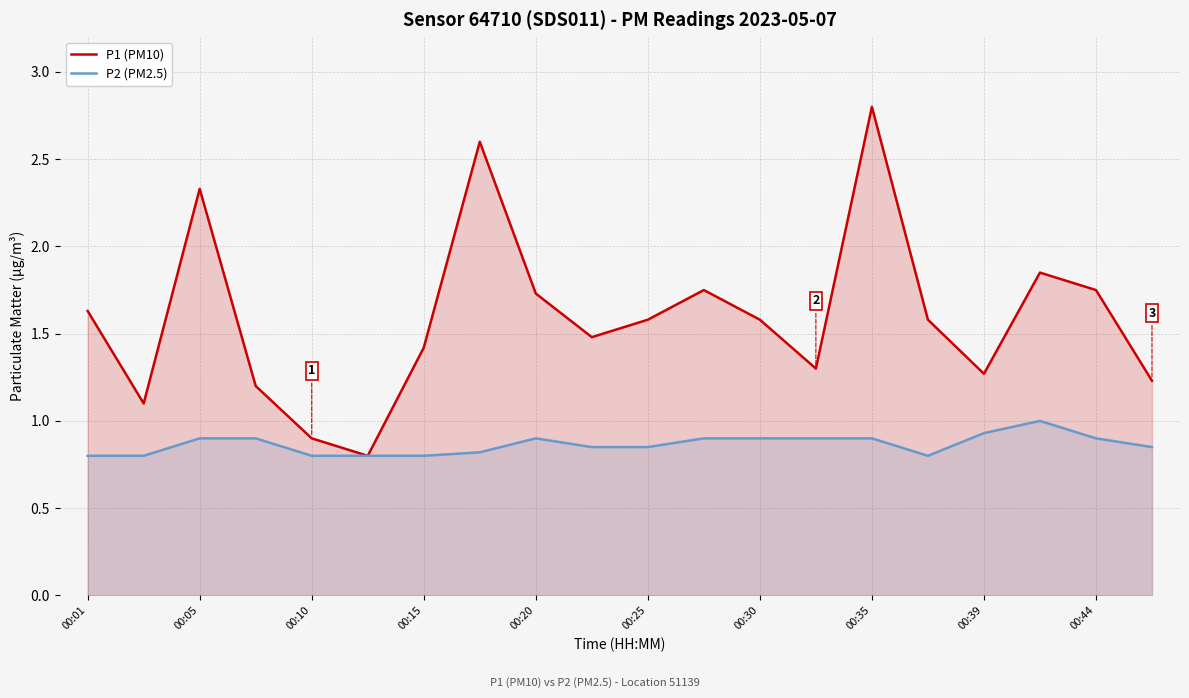

True or false: P1 (PM10) has a value of 1.6 at 00:25.

True